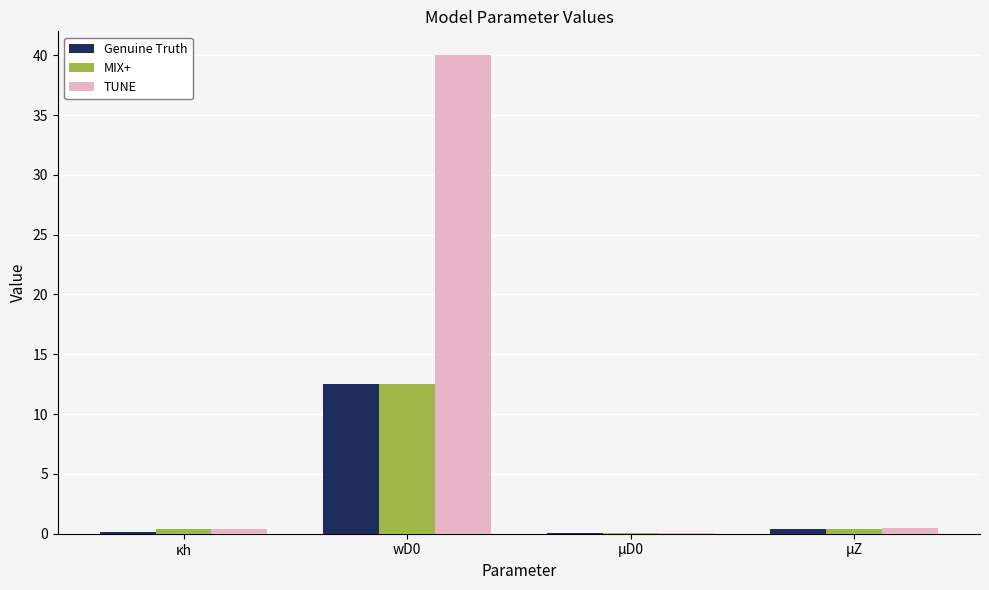

Are the bars grouped side by side (vs. stacked)?

Yes